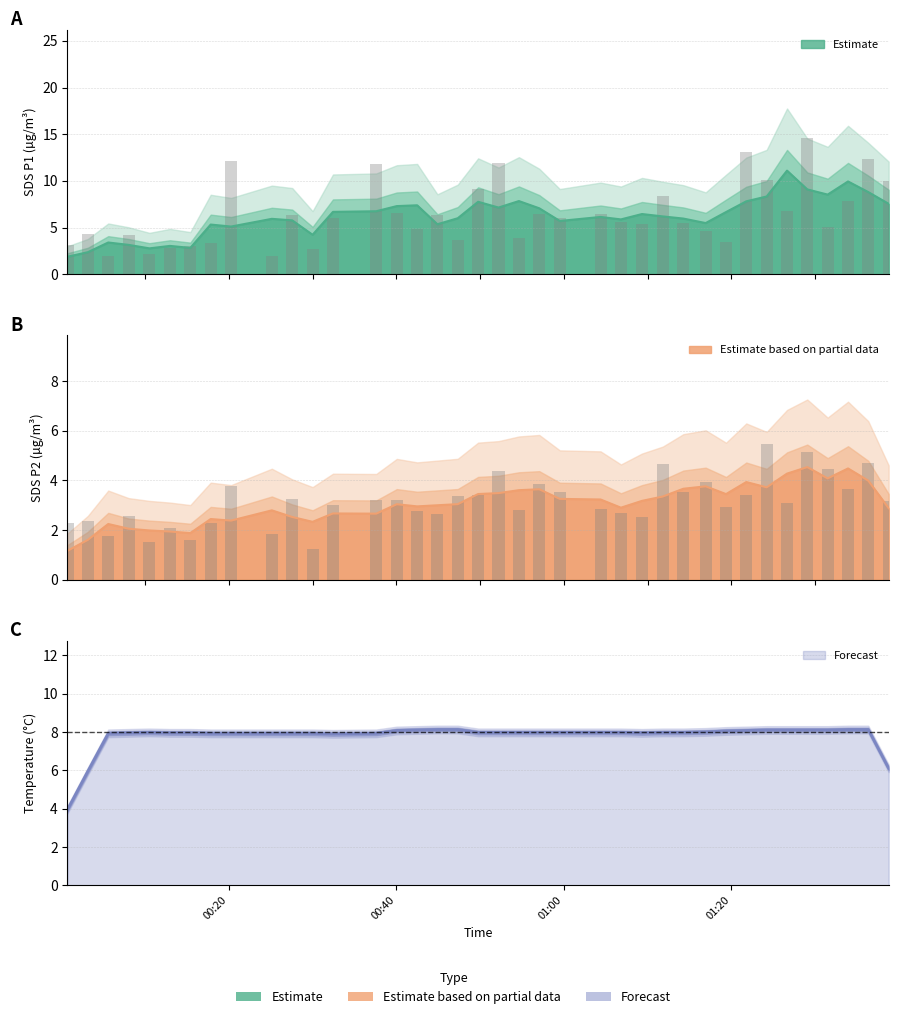

Reading left to right, extract all data points from this chart.

SDS_P1: 3.2	4.3	1.9	4.2	2.1	2.8	3.0	3.3	12.2	2.0	6.3	2.6	6.0	11.8	6.6	4.8	6.3	3.7	9.2	11.9	3.9	6.5	6.0	6.5	5.6	5.4	8.3	5.5	4.7	3.5	13.1	10.1	6.7	14.6	5.0	7.8	12.3	10.0
SDS_P2: 2.3	2.4	1.8	2.5	1.5	2.1	1.6	2.3	3.8	1.9	3.2	1.2	3.0	3.2	3.2	2.8	2.6	3.4	3.4	4.4	2.8	3.9	3.5	2.8	2.7	2.5	4.7	3.5	4.0	2.9	3.4	5.5	3.1	5.1	4.5	3.6	4.7	3.2